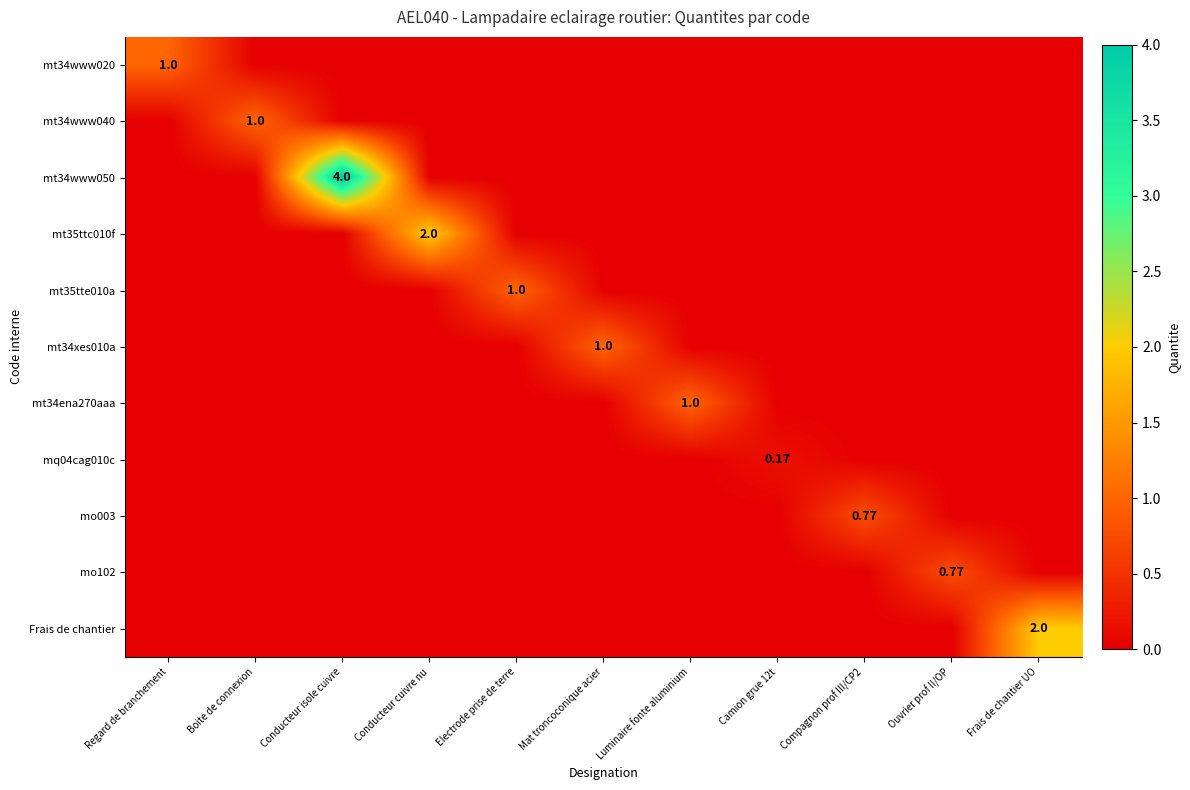

The value of mt34xes010a at Frais de chantier UO is 0.6. True or false?

False